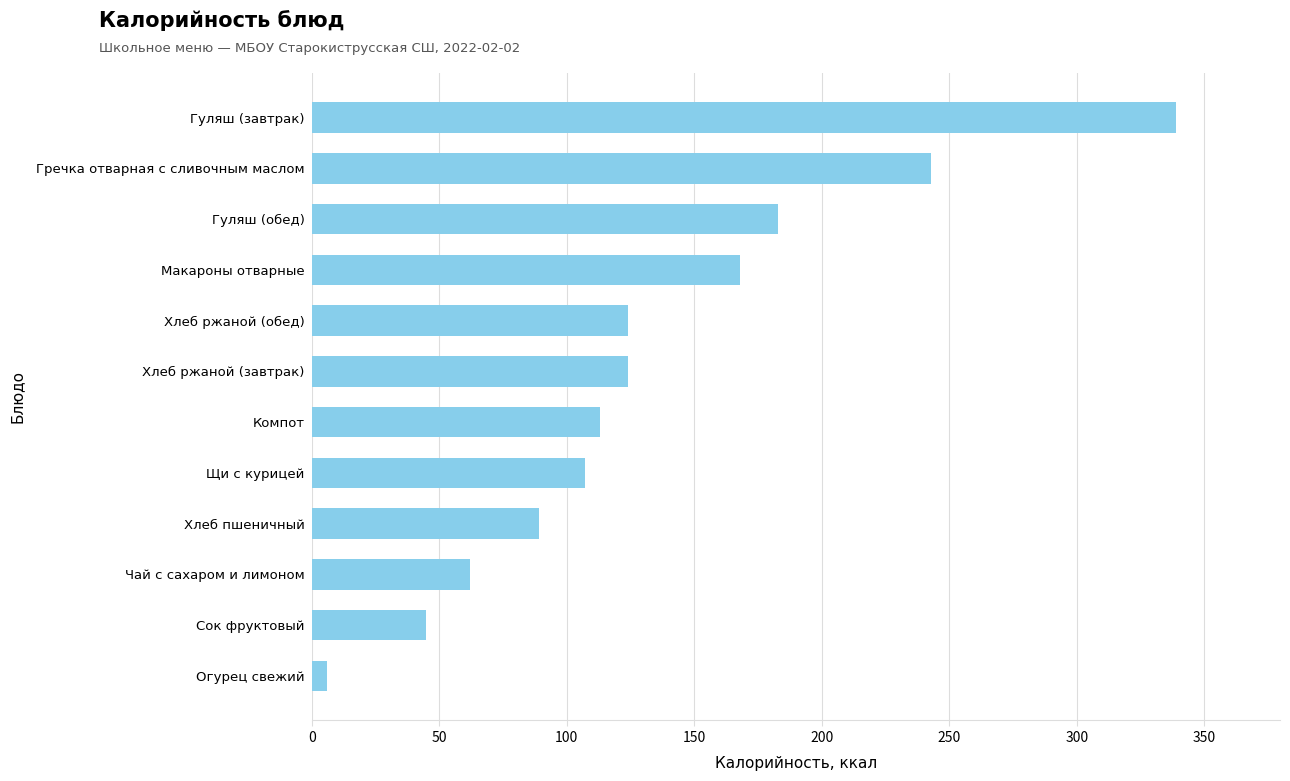

At which label is the value closest to 172?

Макароны отварные